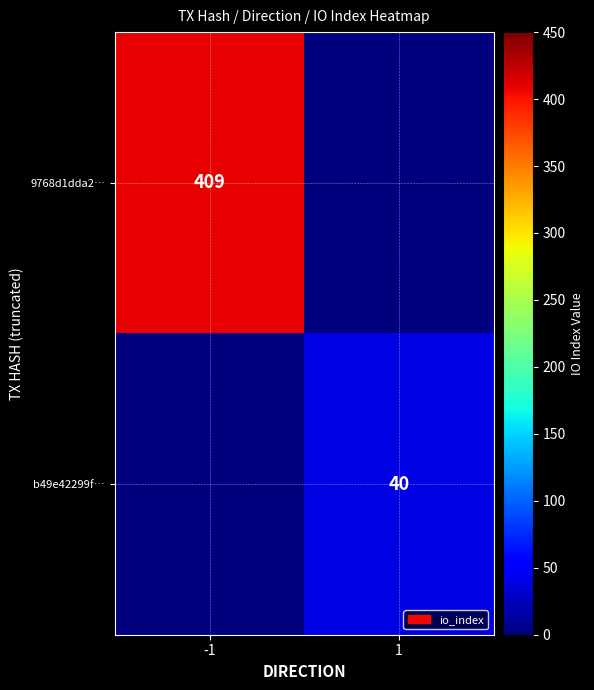

True or false: b49e42299f… has a value of 26 at 1.

False